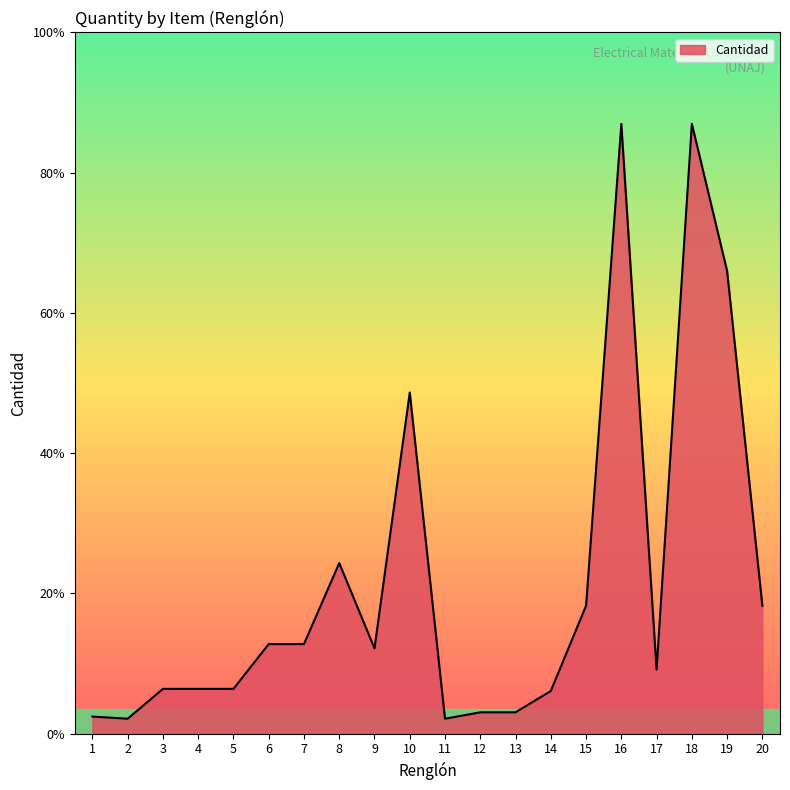

Rank the categories by value from highest to lowest.

16, 18, 19, 10, 8, 15, 20, 6, 7, 9, 17, 3, 4, 5, 14, 12, 13, 1, 2, 11